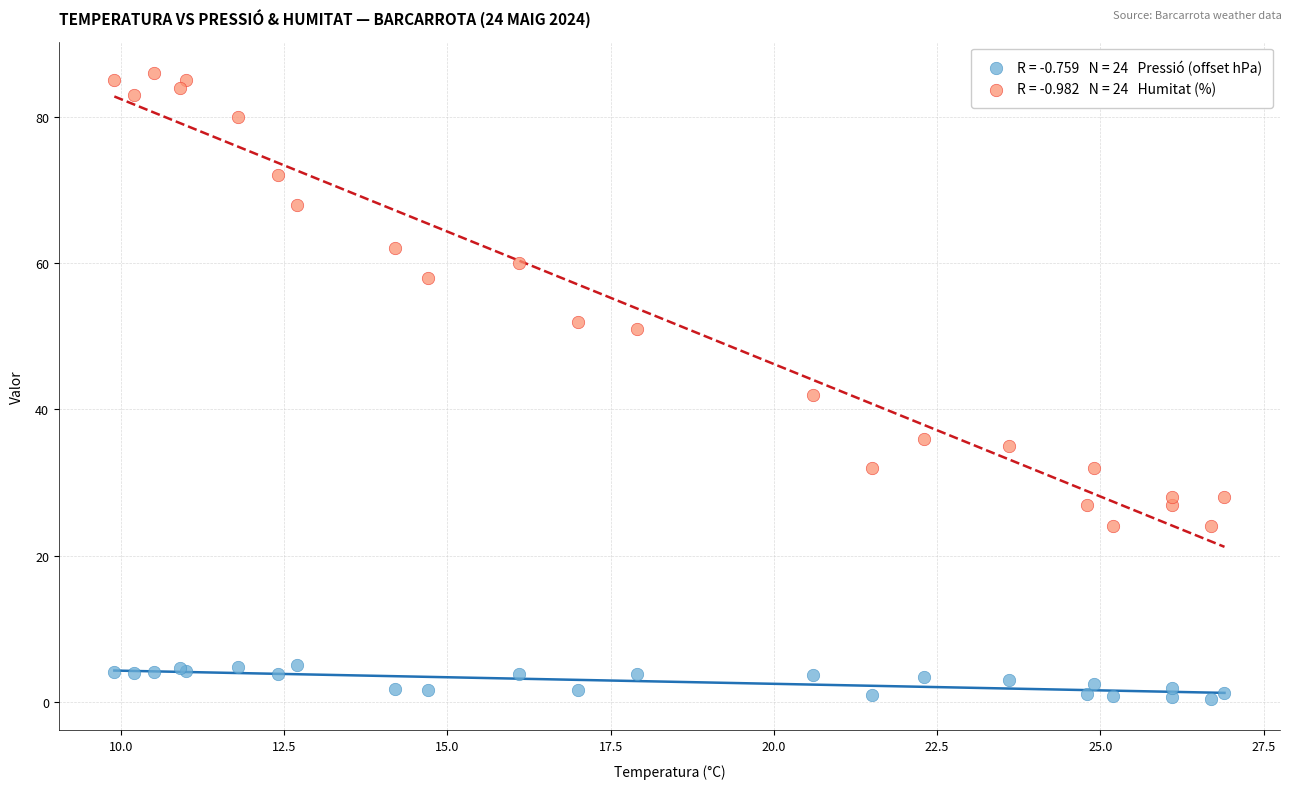

Across all series, what Y value is closest to 43?

42.0